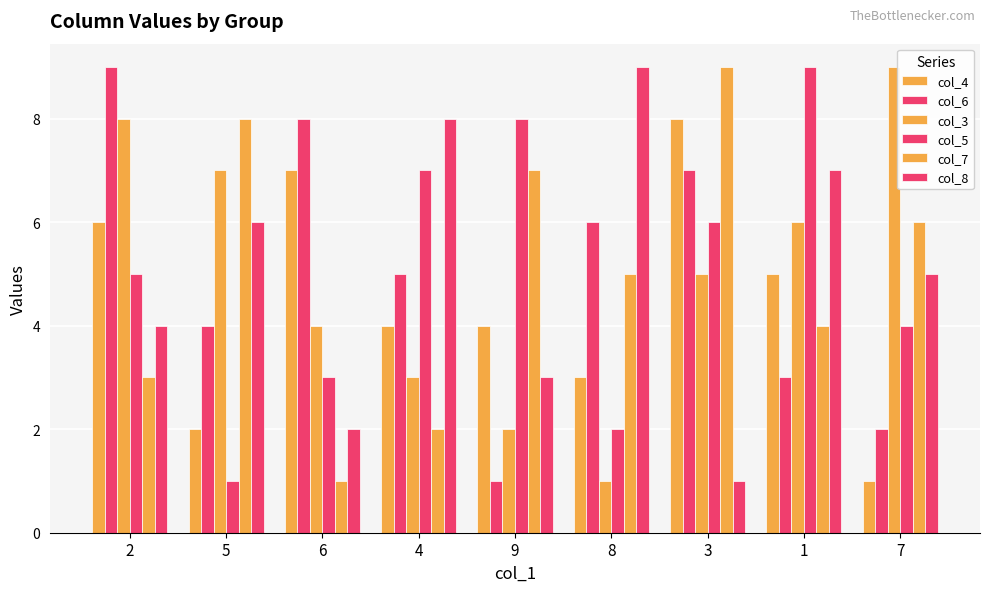

How many col_4 values are between 3 and 6?

5